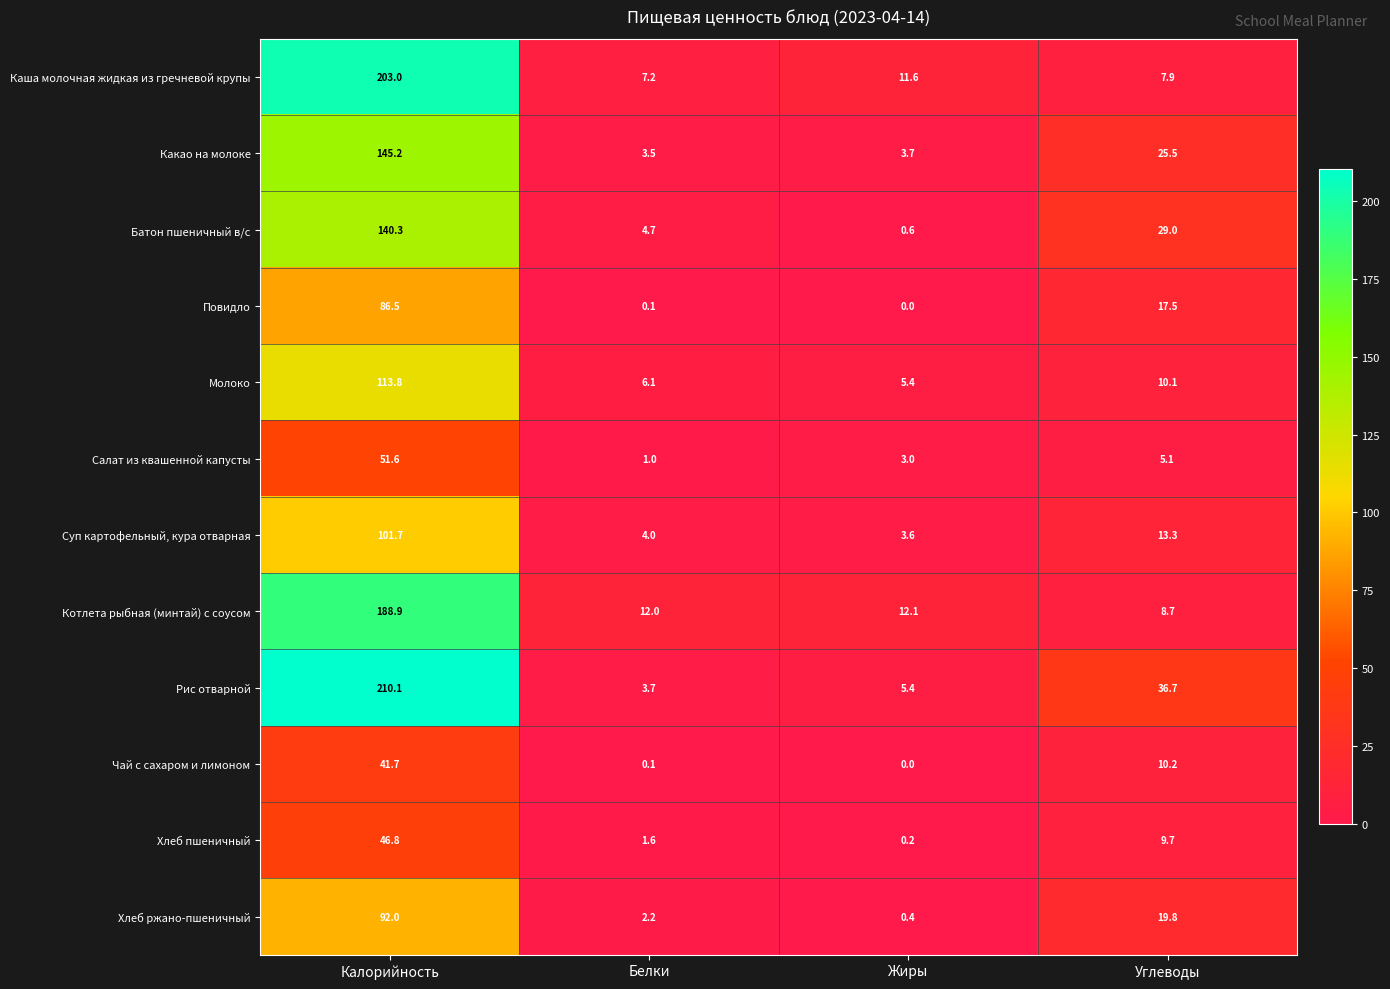

Which series changed the most between Калорийность and Белки?

Рис отварной